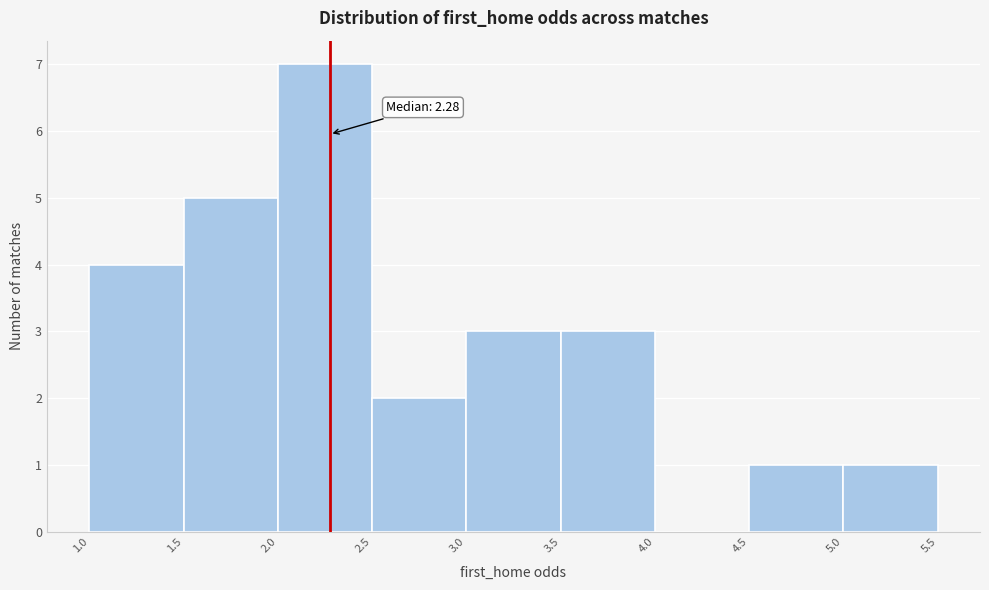

Which range on the x-axis has the tallest bar?

2.0 to 2.5